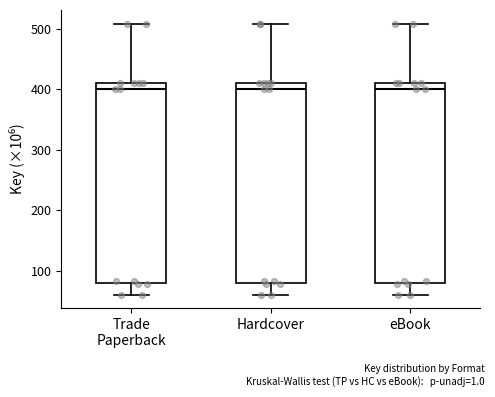

Reading left to right, read every box against the y-axis: the position of its median line, the range the box covers, and the ends of its whiskers. The values are not printed on the chart, so give them approximately, as read against the axis.

Trade Paperback: median 400, box 80 to 410, whiskers 60 to 510
Hardcover: median 400, box 80 to 410, whiskers 60 to 510
eBook: median 400, box 80 to 410, whiskers 60 to 510